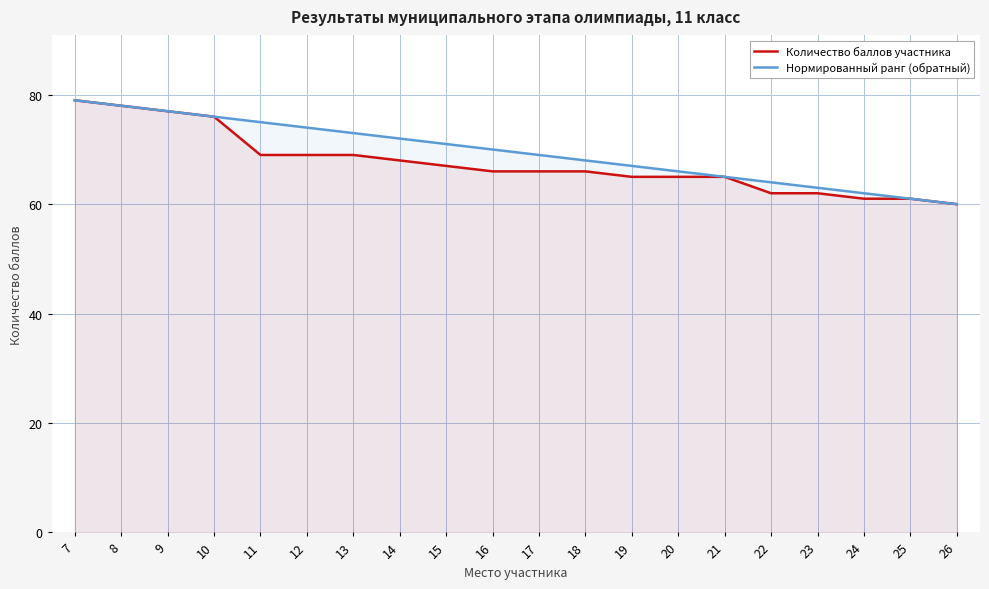

Which label corresponds to the largest value in the chart?

7